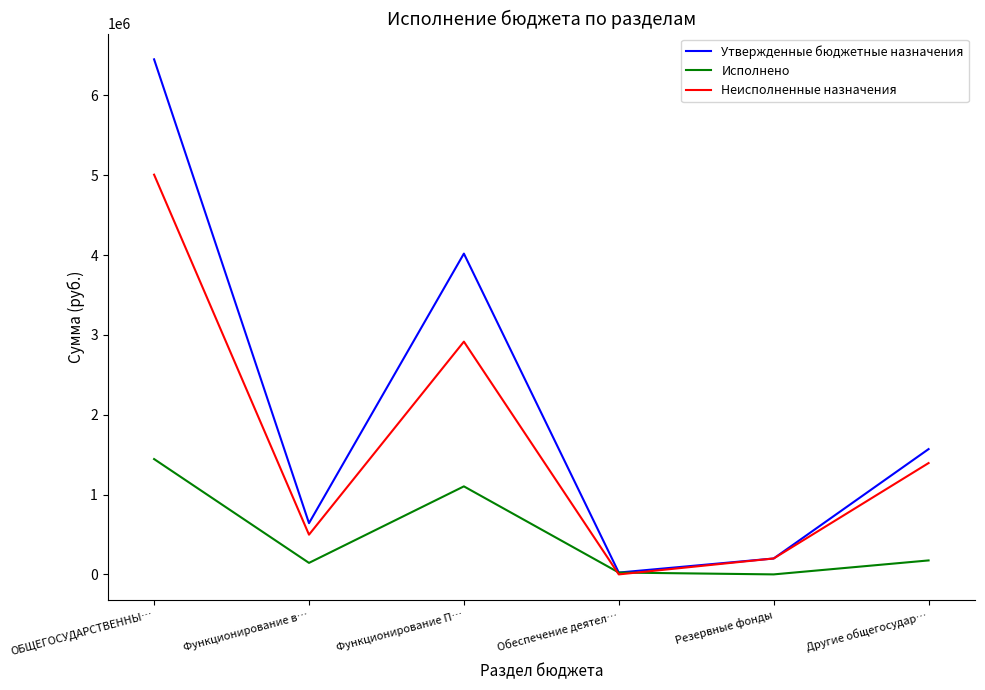

What is the total value across all series at Другие общегосудар…?

3139558.0